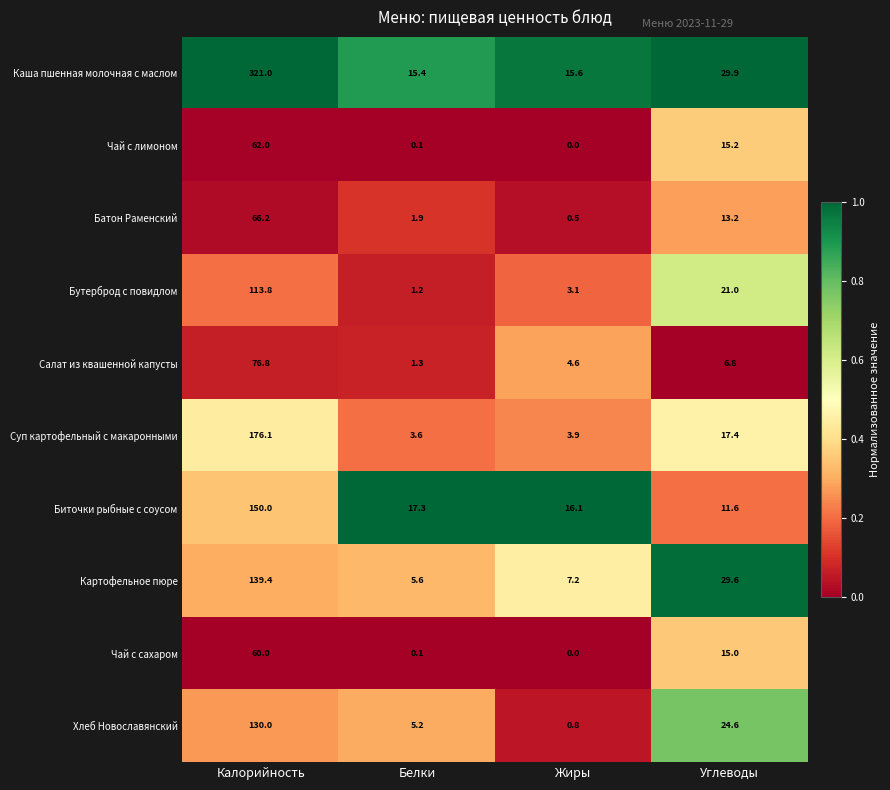

At how many categories does at least one series exceed 0?

4